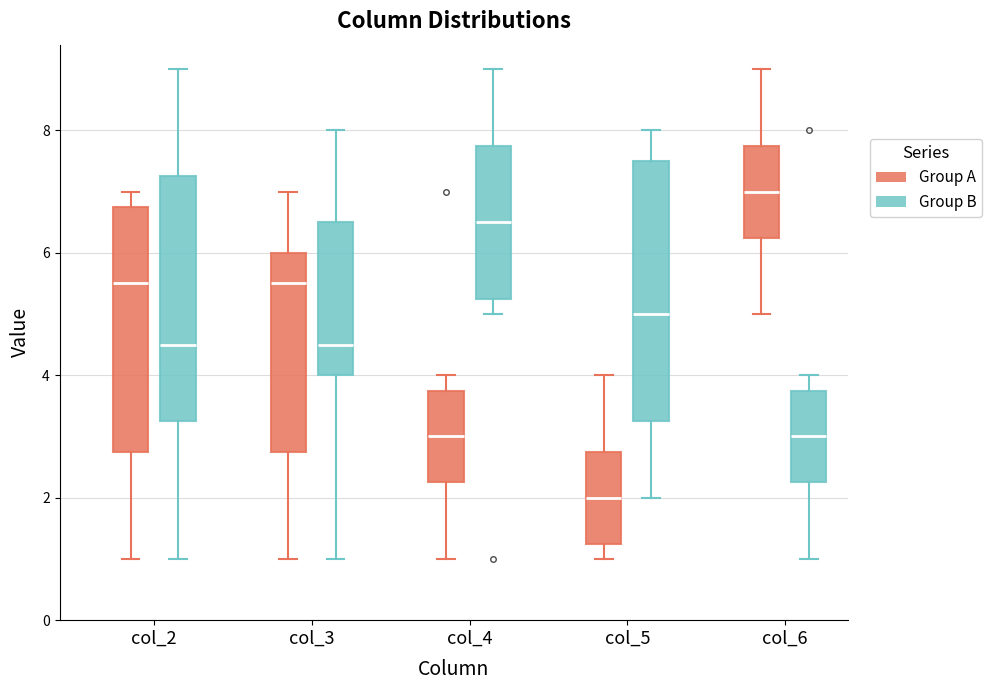

Reading left to right, read every box against the y-axis: the position of its median line, the range the box covers, and the ends of its whiskers. The values are not printed on the chart, so give them approximately, as read against the axis.

col_2 (Group A): median 5.6, box 2.8 to 6.8, whiskers 1.0 to 7.0
col_2 (Group B): median 4.6, box 3.2 to 7.2, whiskers 1.0 to 9.0
col_3 (Group A): median 5.6, box 2.8 to 6.0, whiskers 1.0 to 7.0
col_3 (Group B): median 4.6, box 4.0 to 6.6, whiskers 1.0 to 8.0
col_4 (Group A): median 3.0, box 2.2 to 3.8, whiskers 1.0 to 4.0
col_4 (Group B): median 6.6, box 5.2 to 7.8, whiskers 5.0 to 9.0
col_5 (Group A): median 2.0, box 1.2 to 2.8, whiskers 1.0 to 4.0
col_5 (Group B): median 5.0, box 3.2 to 7.6, whiskers 2.0 to 8.0
col_6 (Group A): median 7.0, box 6.2 to 7.8, whiskers 5.0 to 9.0
col_6 (Group B): median 3.0, box 2.2 to 3.8, whiskers 1.0 to 4.0